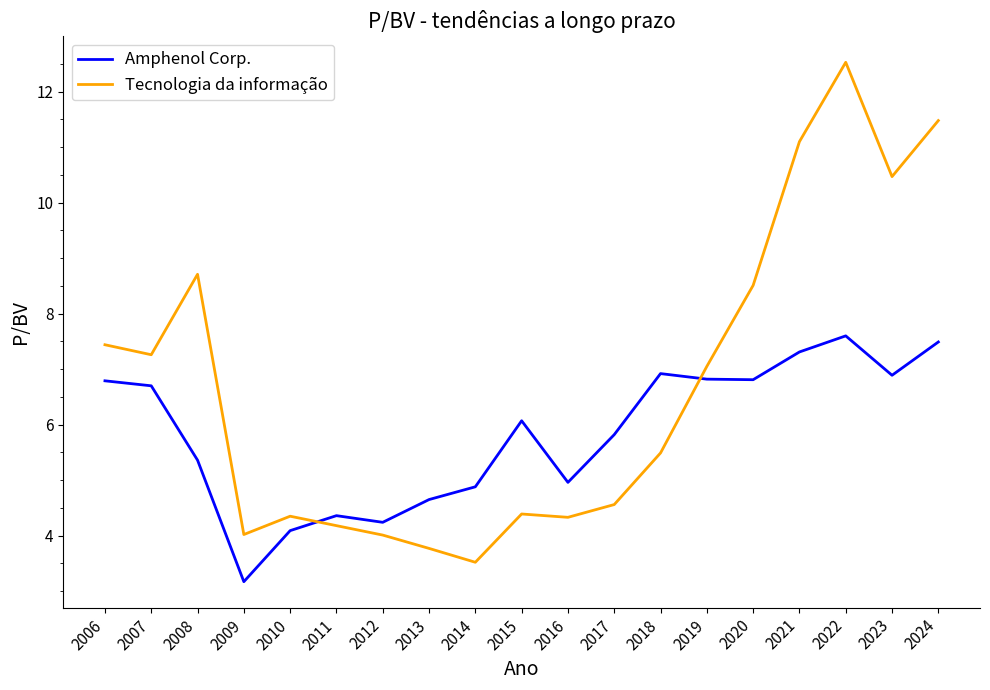

Which series has the largest range (max minus min)?

Tecnologia da informação